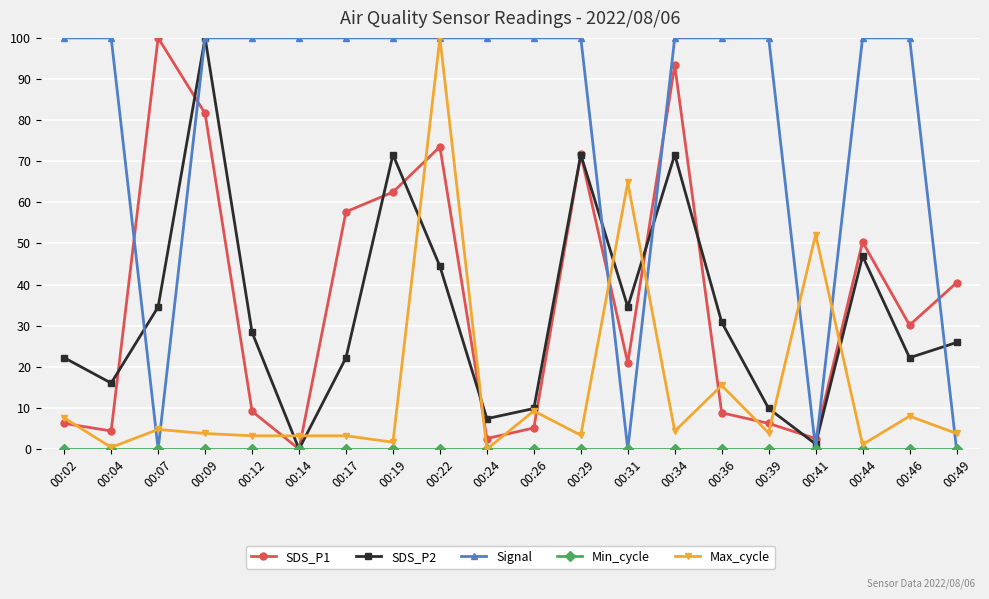

The value of Signal at 00:31 is 0.0. True or false?

True